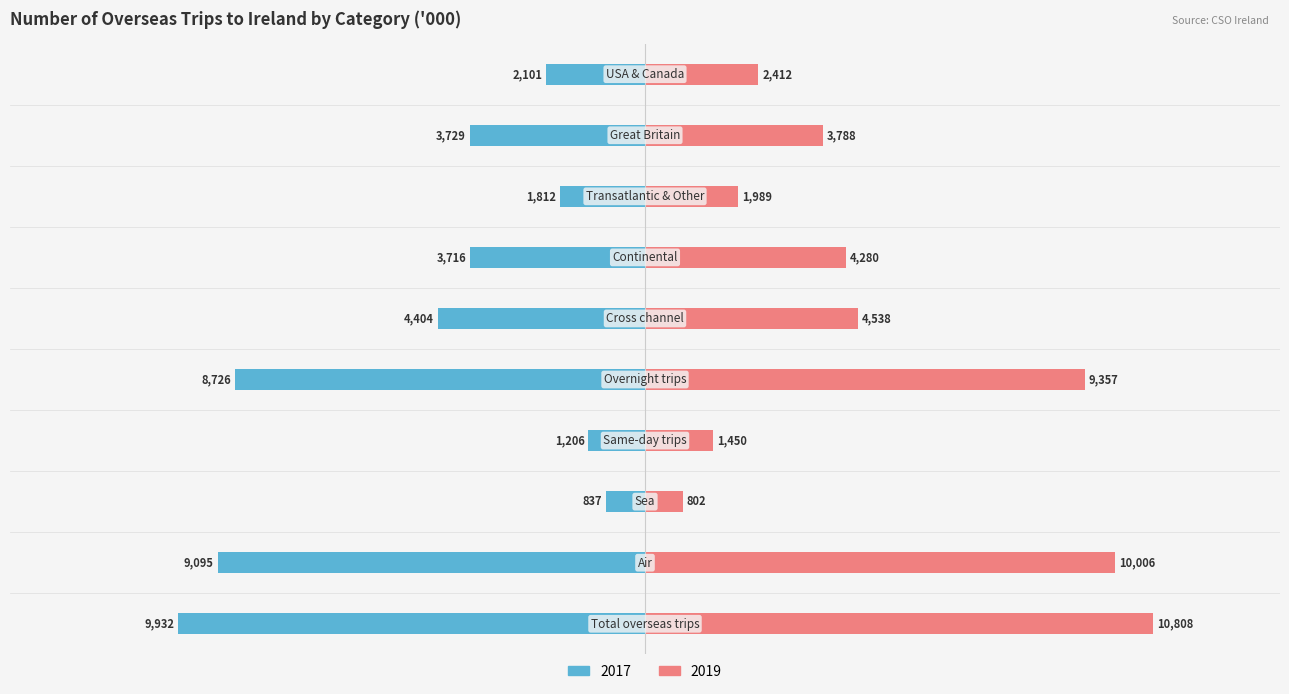

Which series changed the most between Great Britain and USA & Canada?

2017